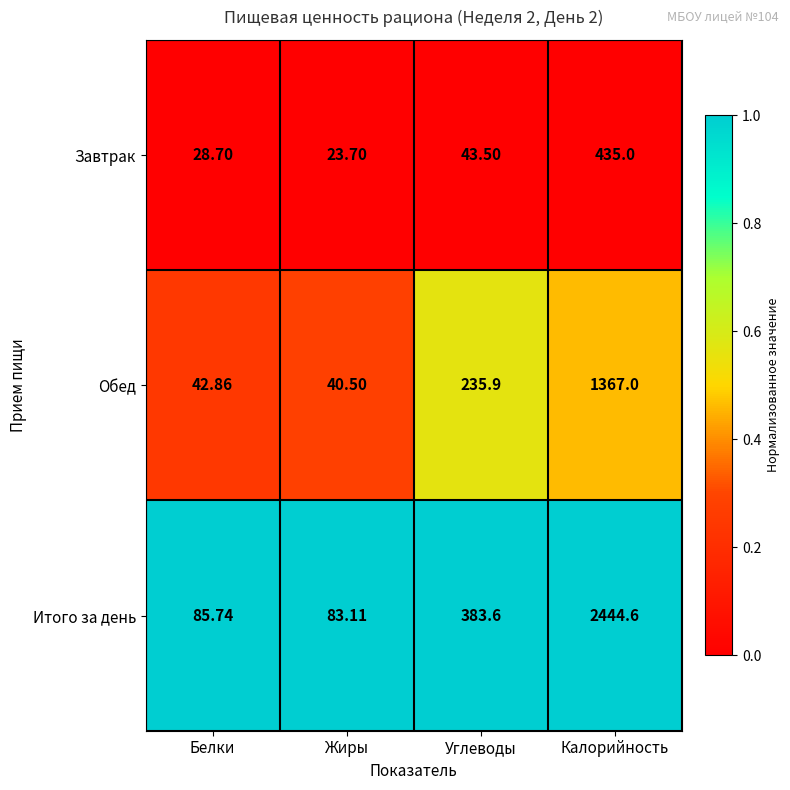

Which category has the lowest value across all series?

Жиры